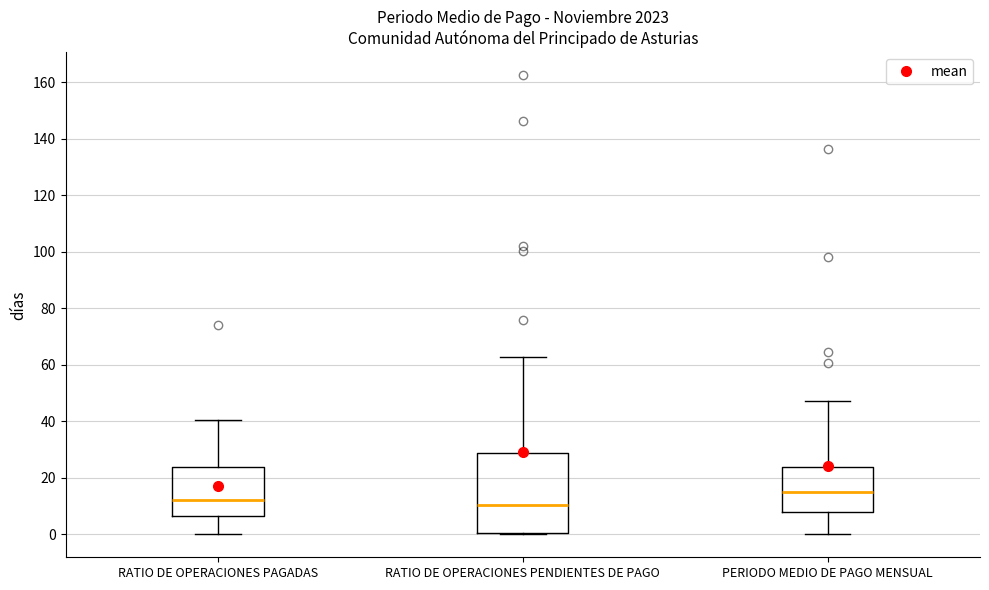

Comparing the boxes themselves (not the whiskers), which one is the tallest?

RATIO DE OPERACIONES PENDIENTES DE PAGO